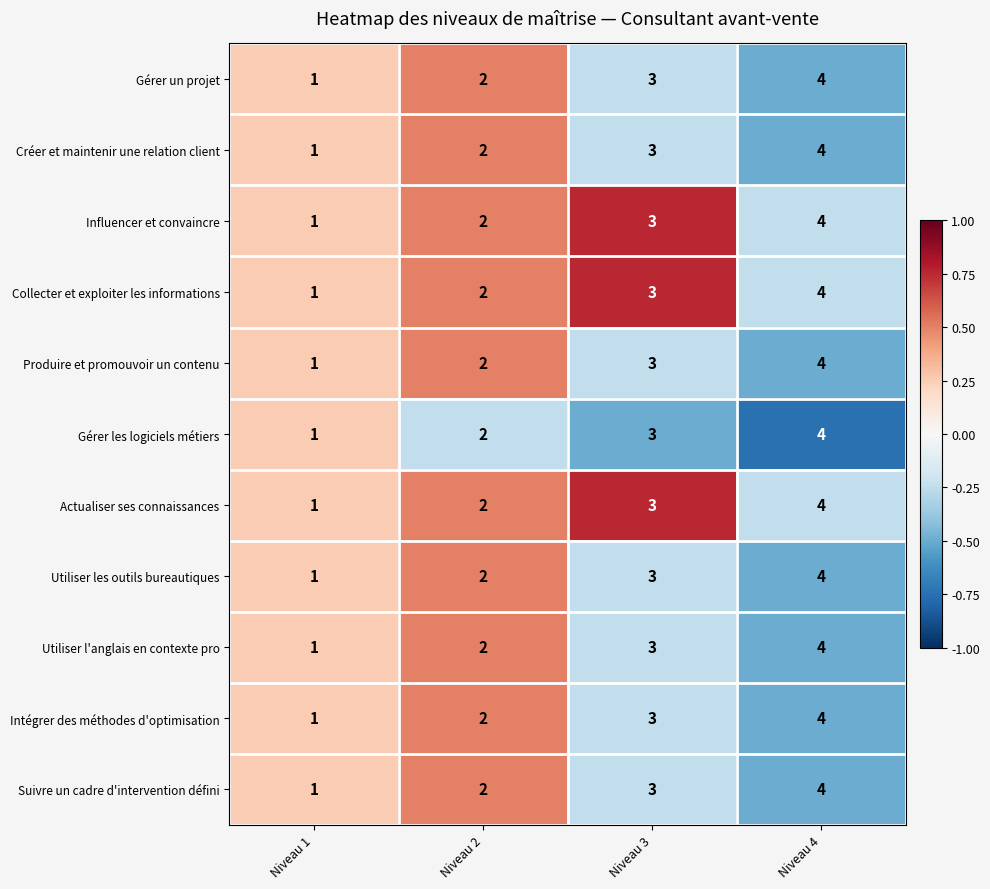

Count the number of data series in this chart.

11